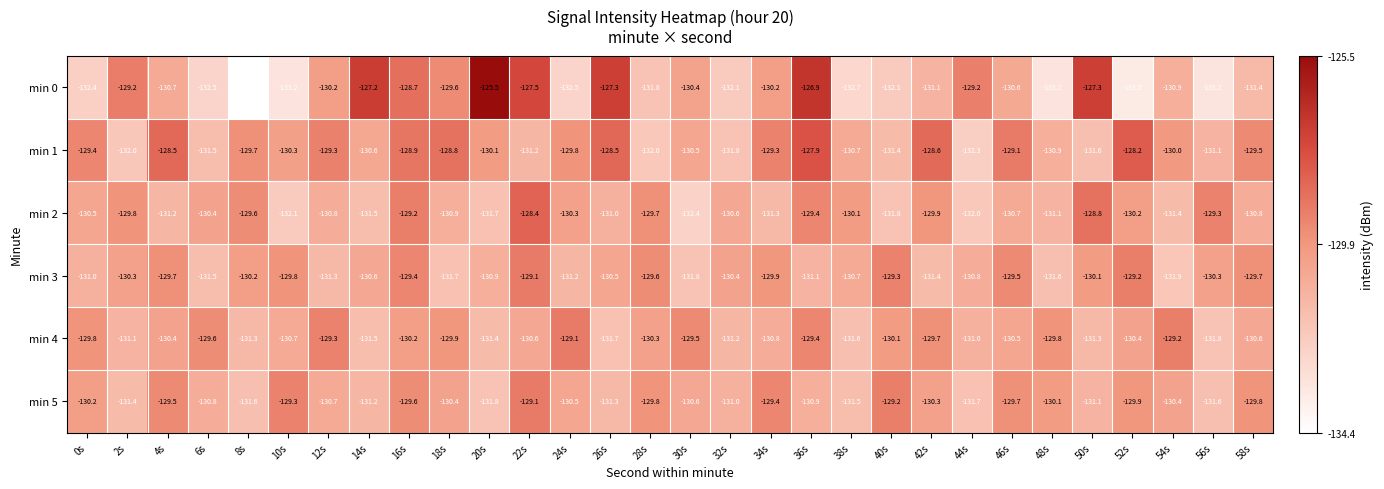

Which label corresponds to the smallest value in the chart?

8s